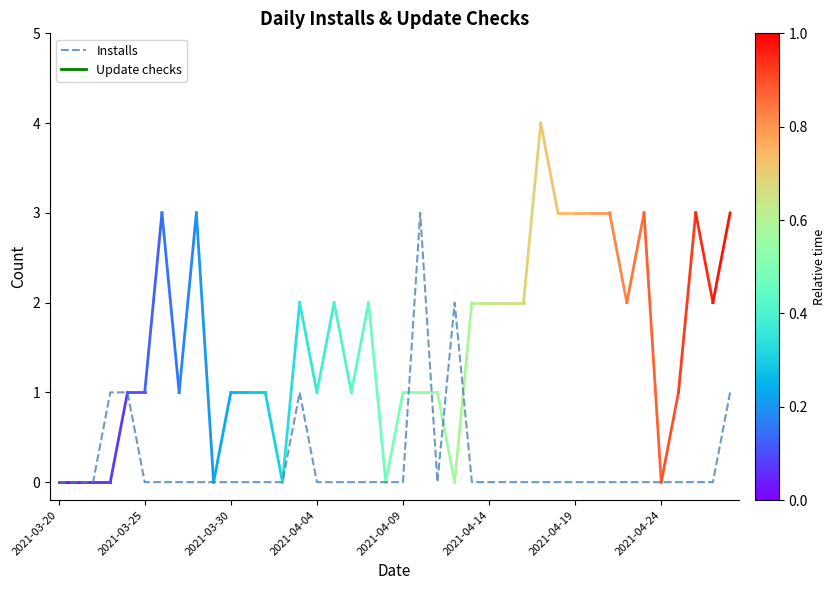

What is the greatest value displayed?

3